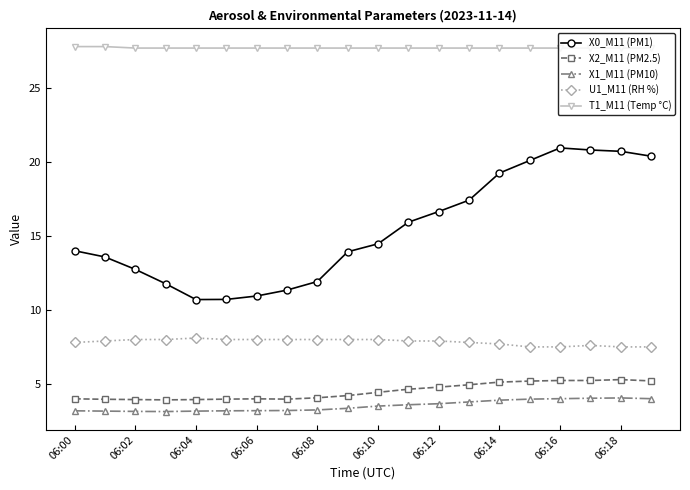

Which series has the widest spread of values?

X0_M11 (PM1)